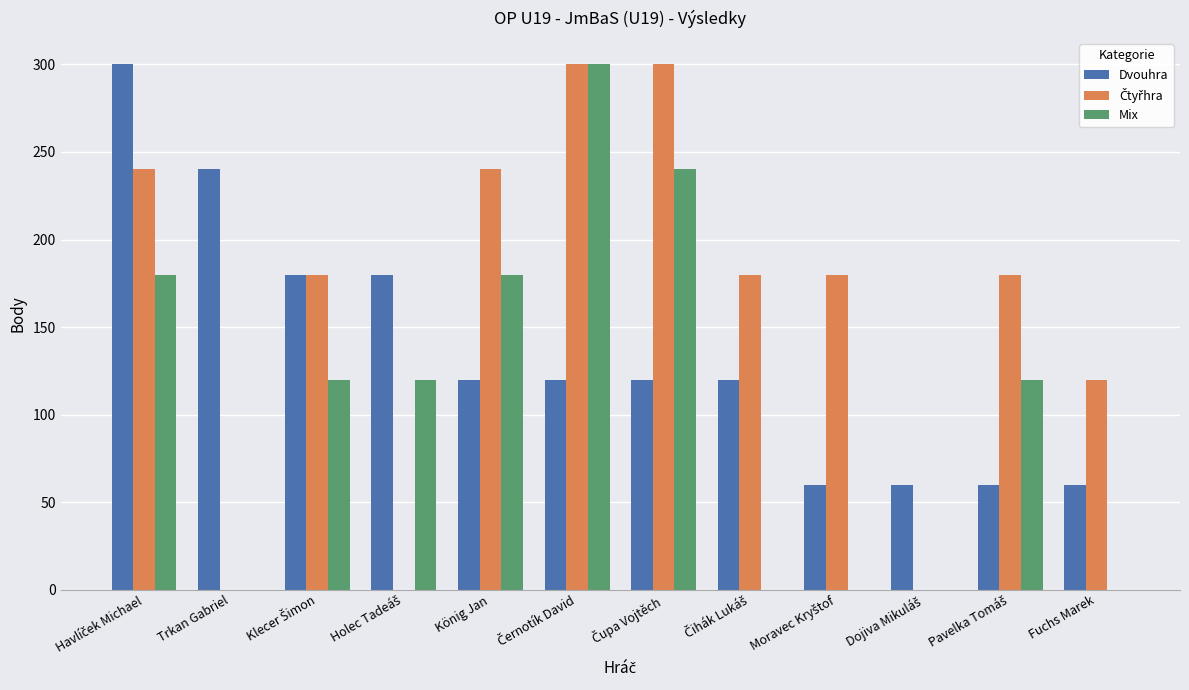

True or false: Dvouhra has a value of 60 at Fuchs Marek.

True